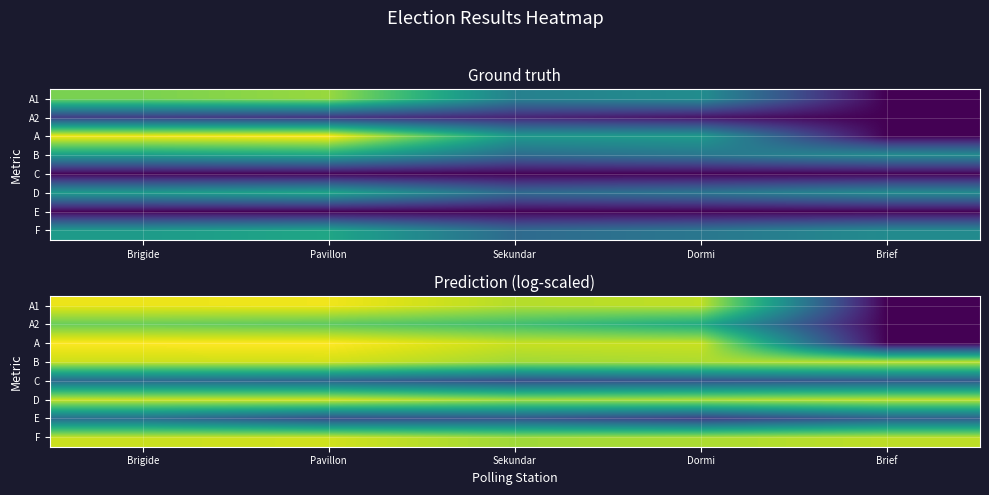

Count the F values in the range 6 to 7.

5